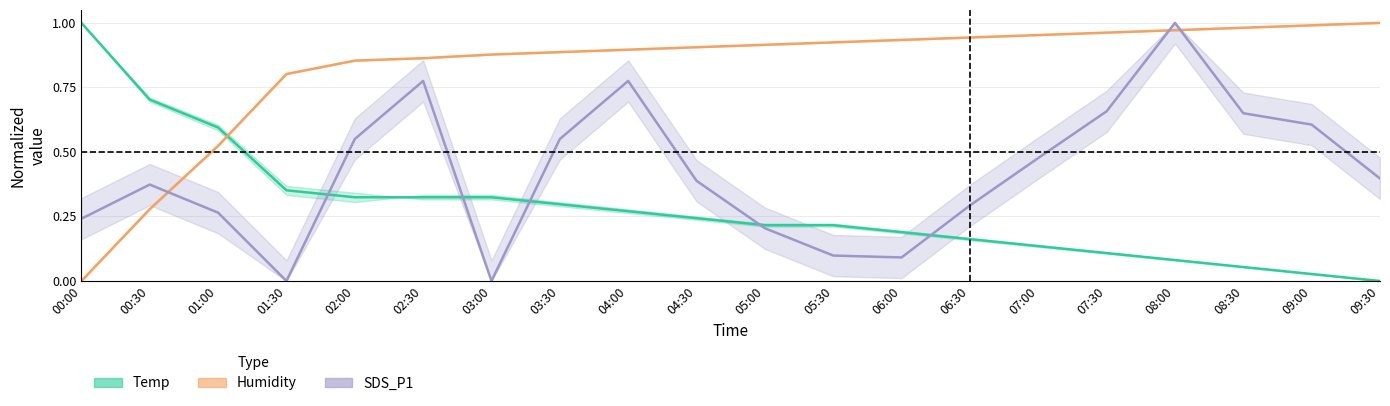

True or false: SDS_P1 has more than 1 points higher than both neighbors.

True